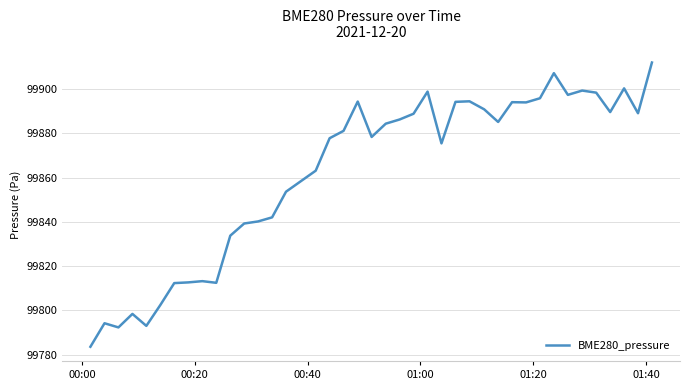

What is the minimum value shown in the chart?

99783.6